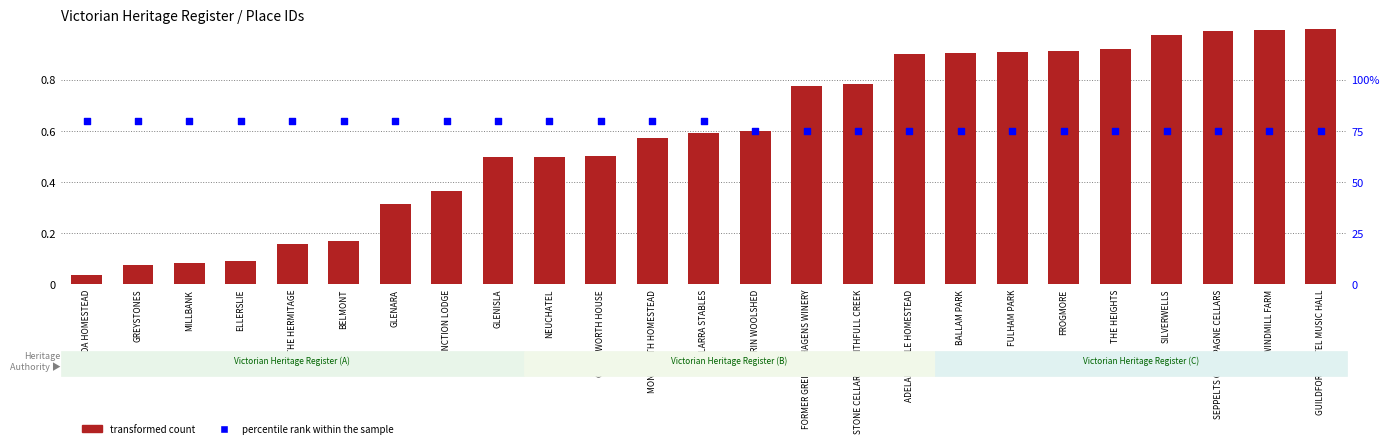

Which series has the largest total across all categories?

percentile rank within the sample